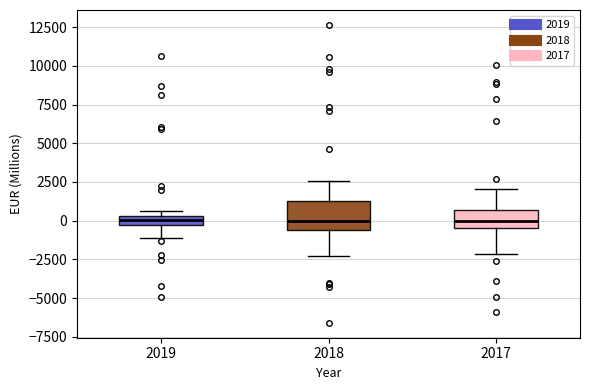

Which box is the tallest, from its lower edge to its upper edge?

2018